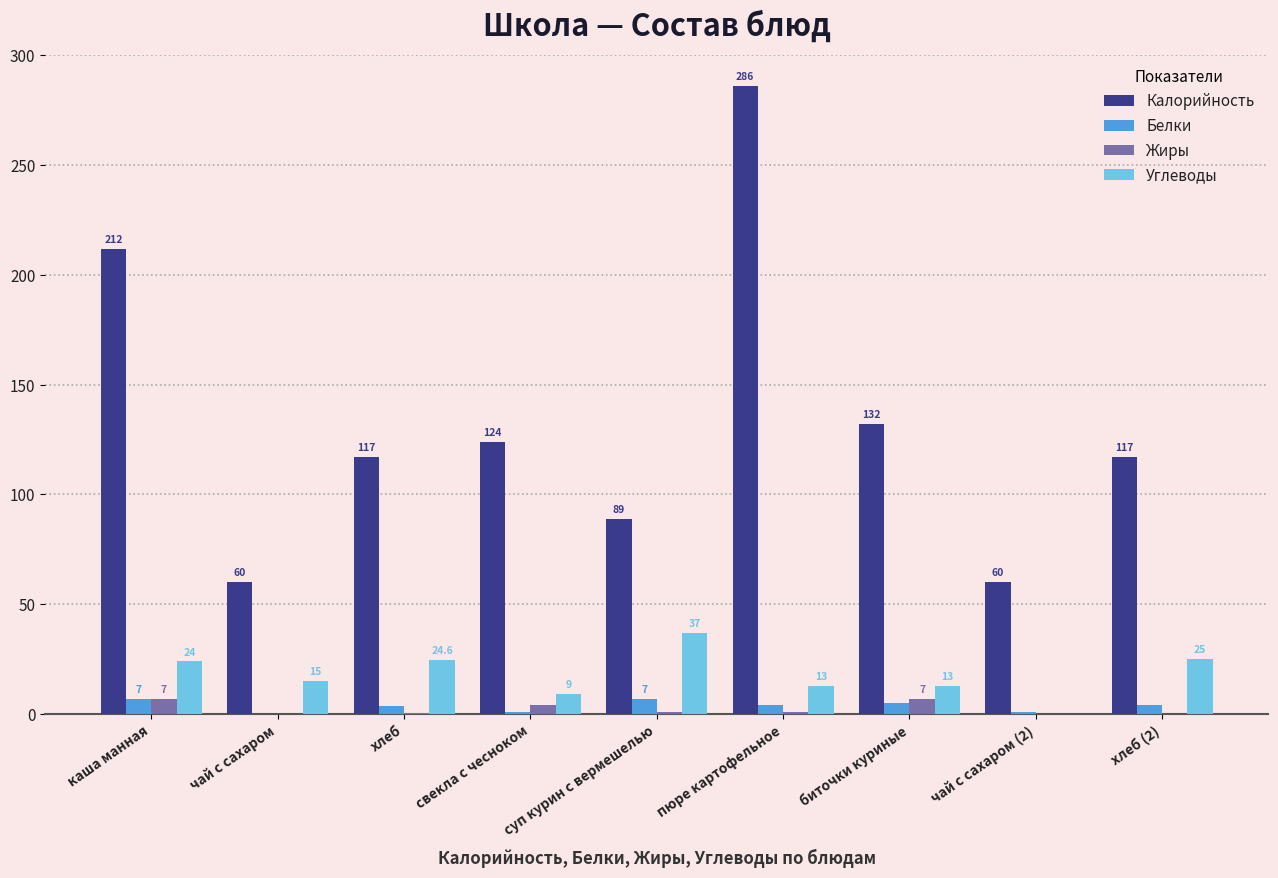

What is the sum of the Белки values at пюре картофельное and хлеб?

7.8